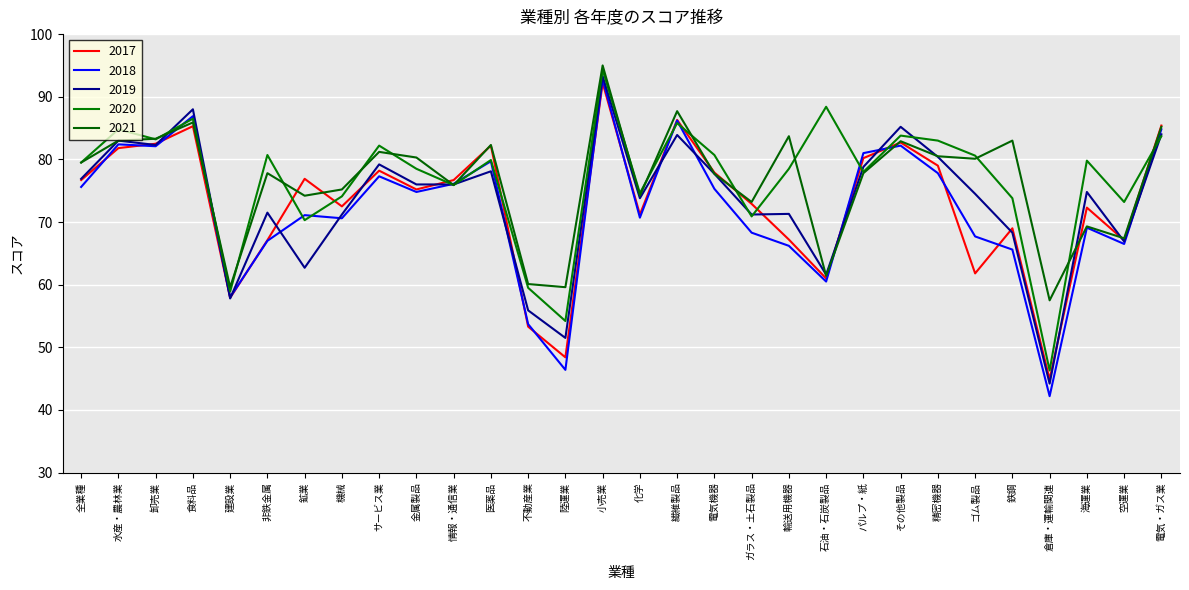

True or false: 2017 and 2018 cross at least once.

True